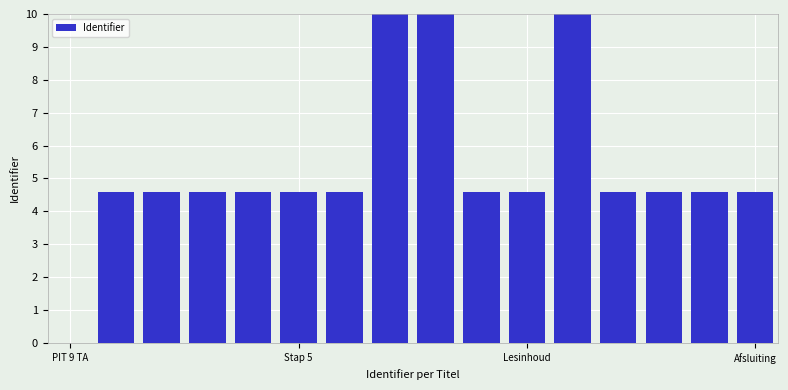

What is the sum of all values?

85.2